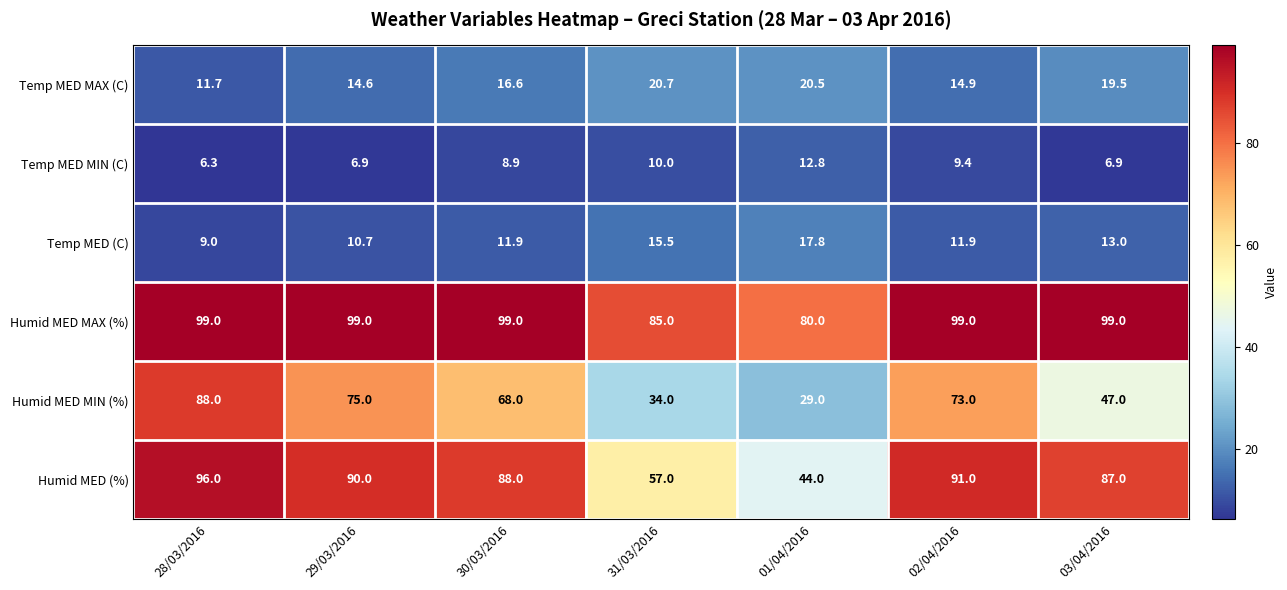

Is it true that Temp MED (C) equals 11.9 at 02/04/2016?

True